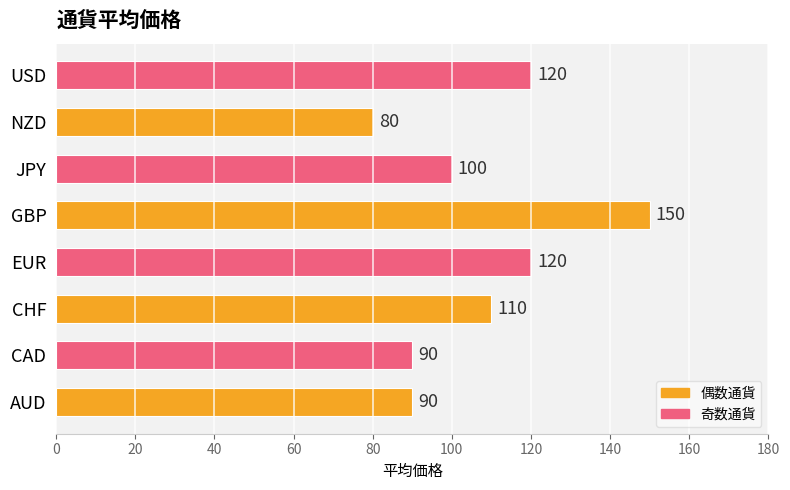

What is the greatest value displayed?

150